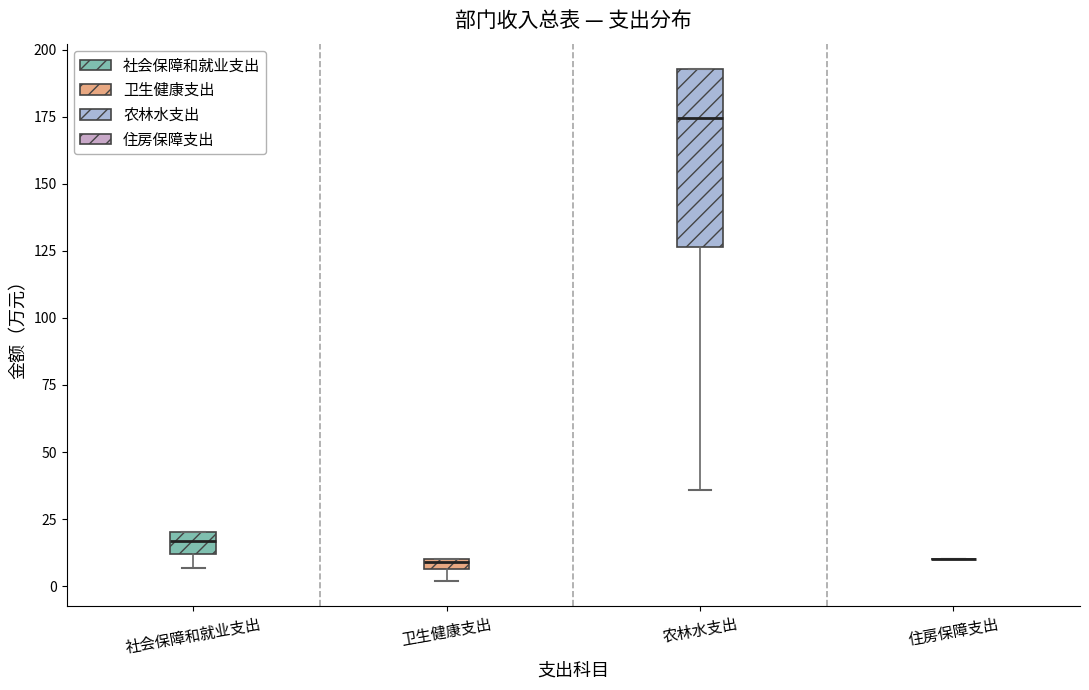

Where is the upper edge of the box for 农林水支出 on the y-axis? The values are not printed on the chart, so give them approximately, as read against the axis.

195